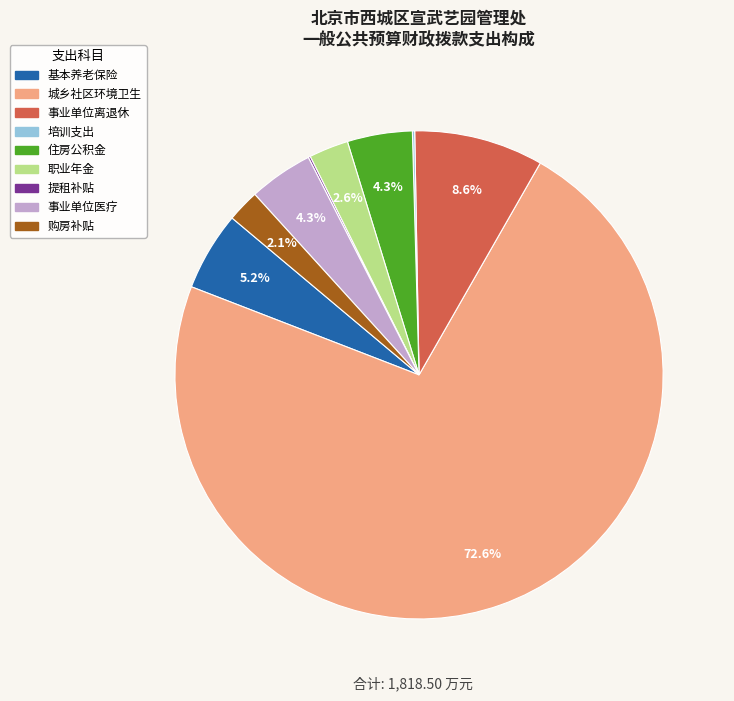

Is there any slice that represents more than half of the pie?

Yes